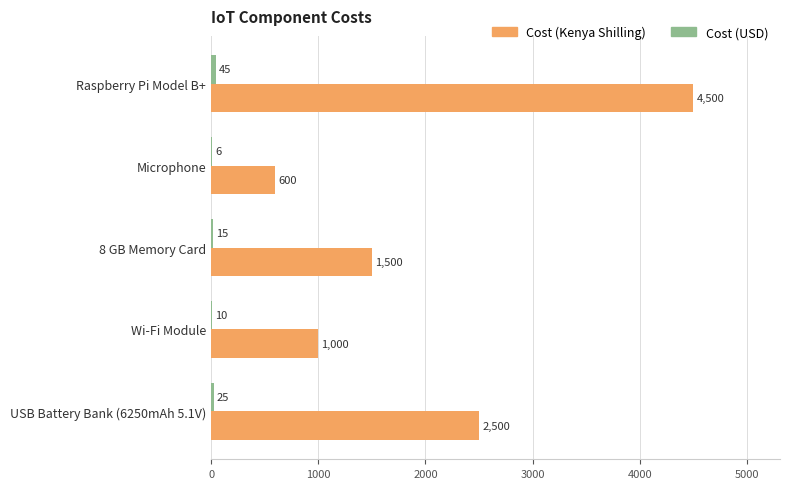

Count the number of categories in the chart.

5